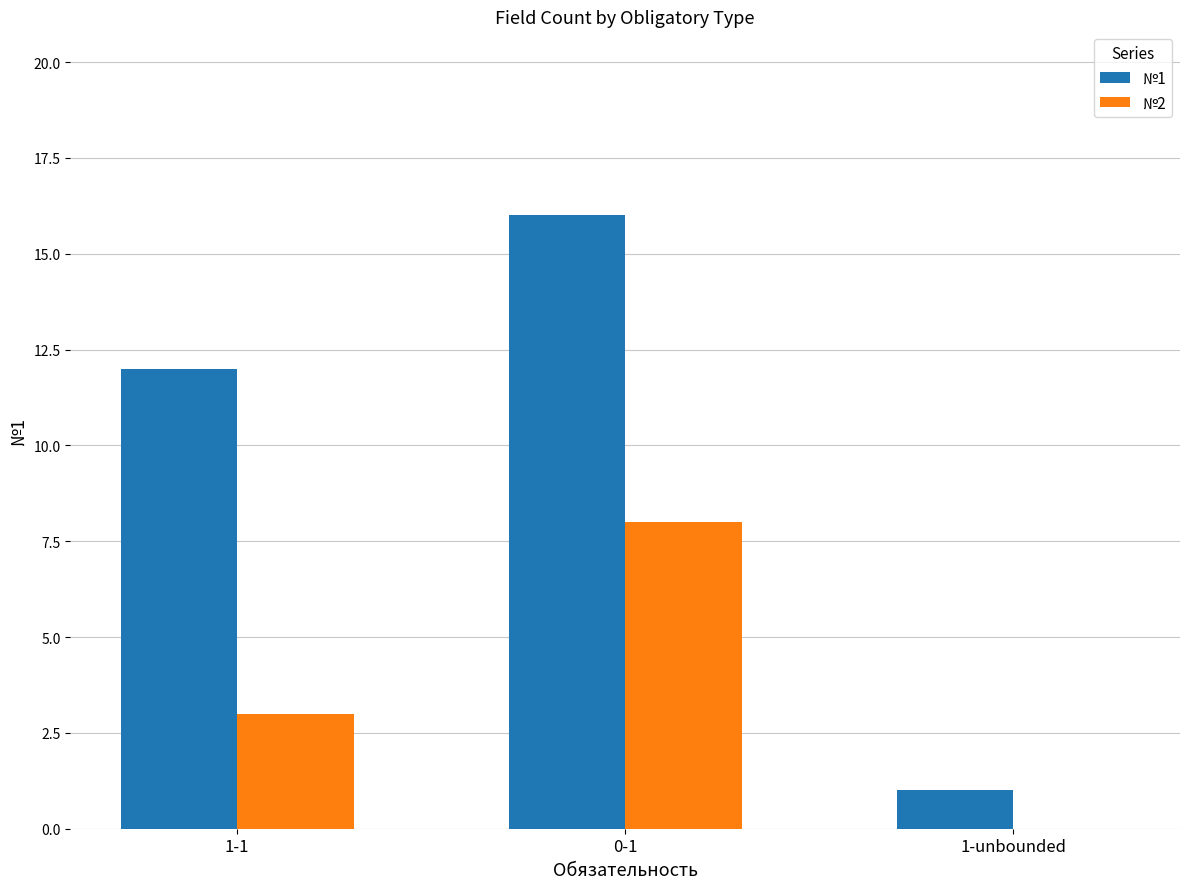

How many data points does each series have?

3